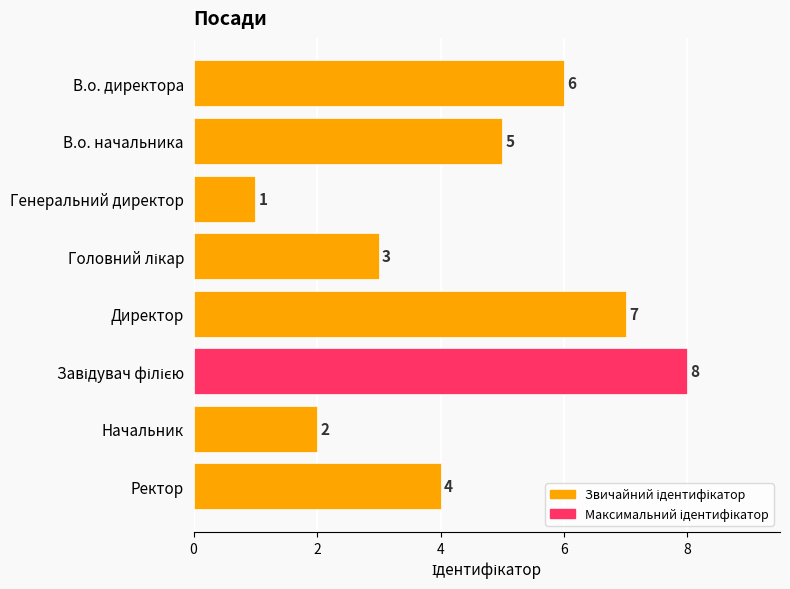

What is the ratio of the value at Начальник to the value at В.о. директора?

0.3